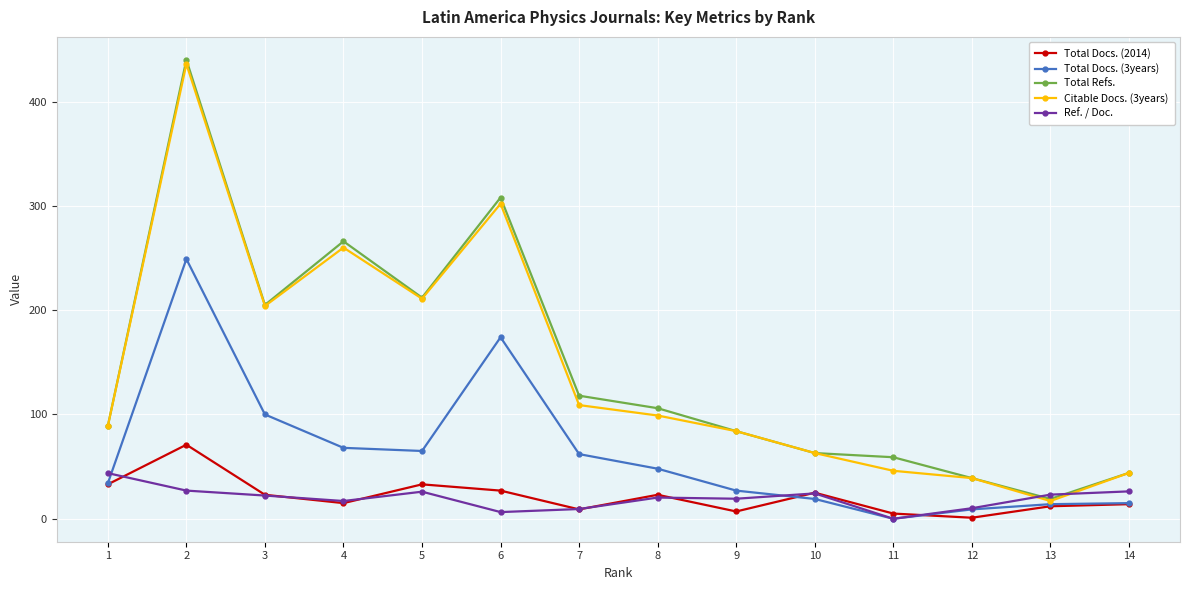

In Total Docs. (2014), how many points are lower than both neighbors (excluding endpoints)?

4